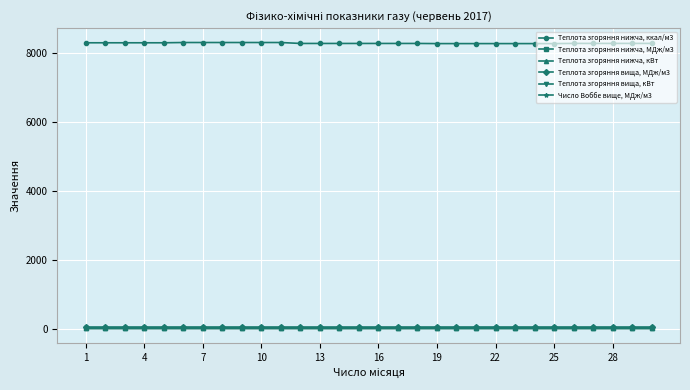

True or false: Теплота згоряння нижча, ккал/м3 and Теплота згоряння нижча, кВт intersect in this chart.

False